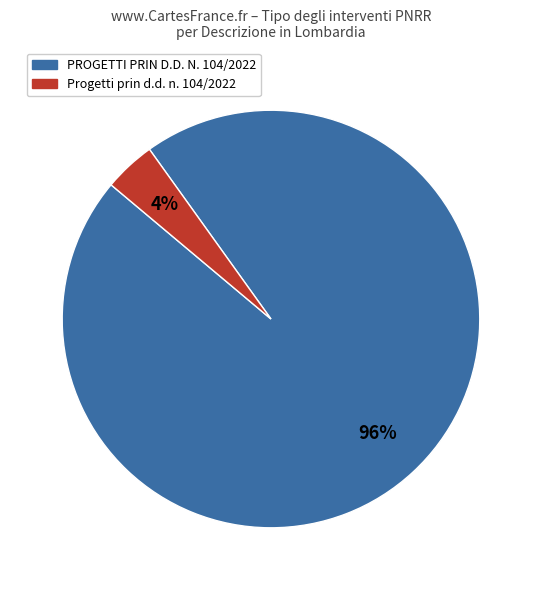

To the nearest percent, what is the average slice percentage?

50%